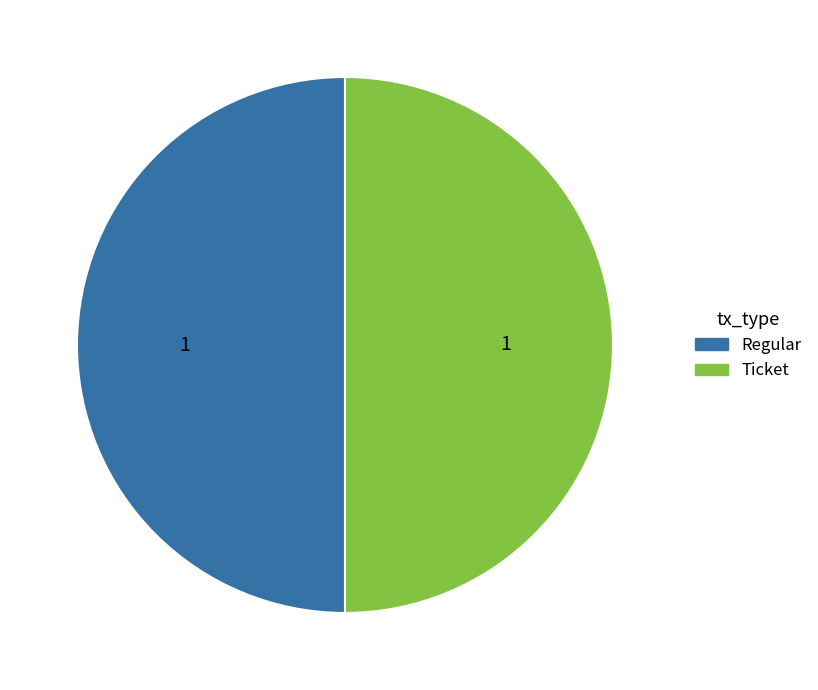

How many segments does this pie chart have?

2